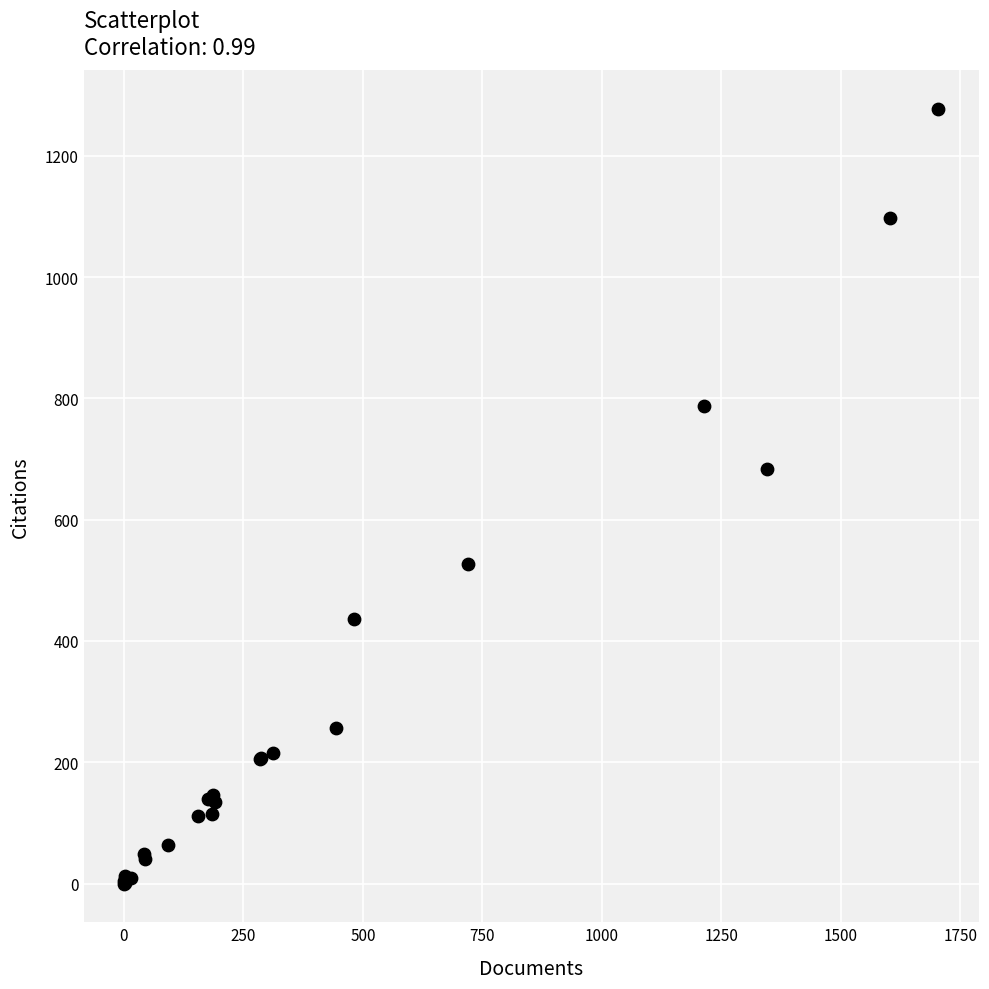

What Y value in the scatter plot is closest to 638?

684